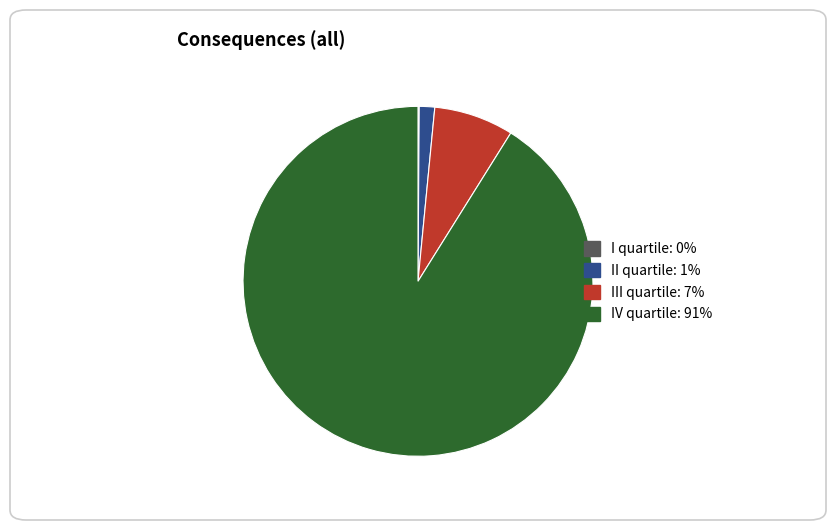

What is the majority slice?

IV quartile